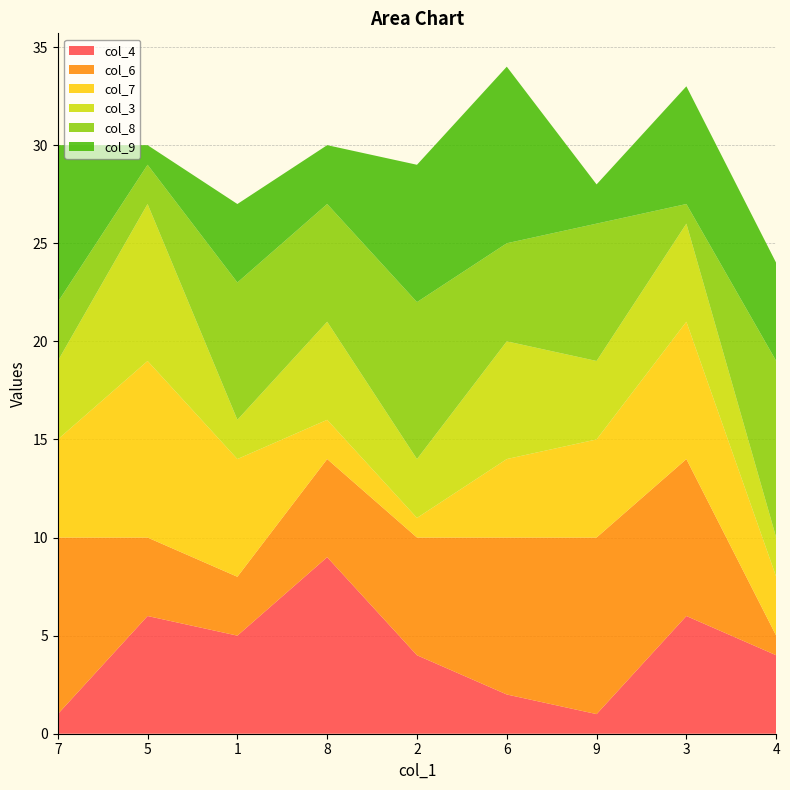

Reading left to right, list all the values displayed in this chart.

col_4: 1	6	5	9	4	2	1	6	4
col_6: 9	4	3	5	6	8	9	8	1
col_7: 5	9	6	2	1	4	5	7	3
col_3: 4	8	2	5	3	6	4	5	2
col_8: 3	2	7	6	8	5	7	1	9
col_9: 8	1	4	3	7	9	2	6	5